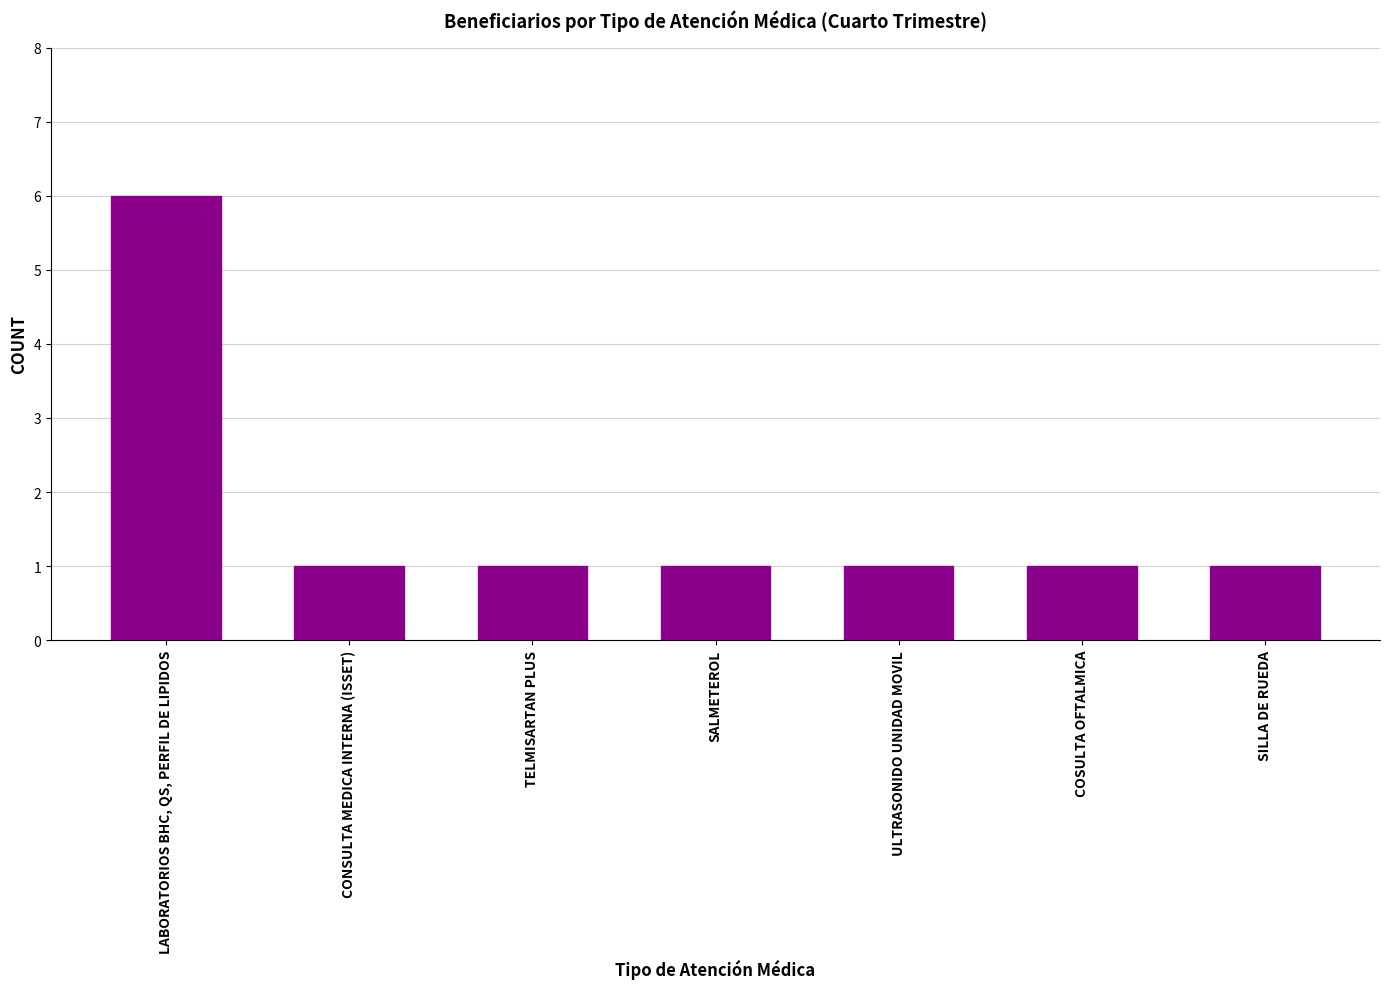

The value at SILLA DE RUEDA is 2. True or false?

False